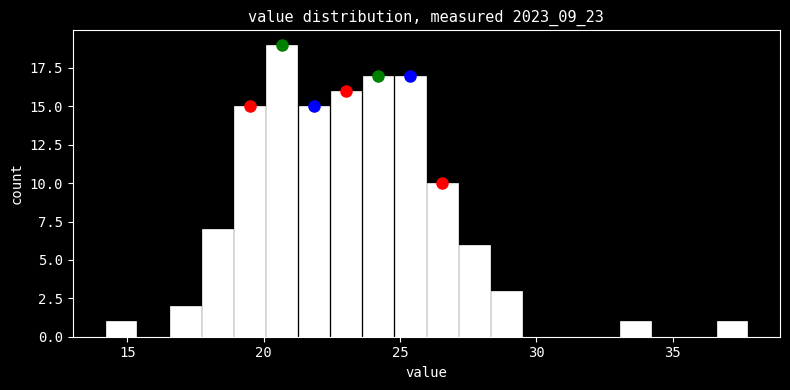

Read against the x-axis, roughly where is the centre of the tallest bar?

20.5